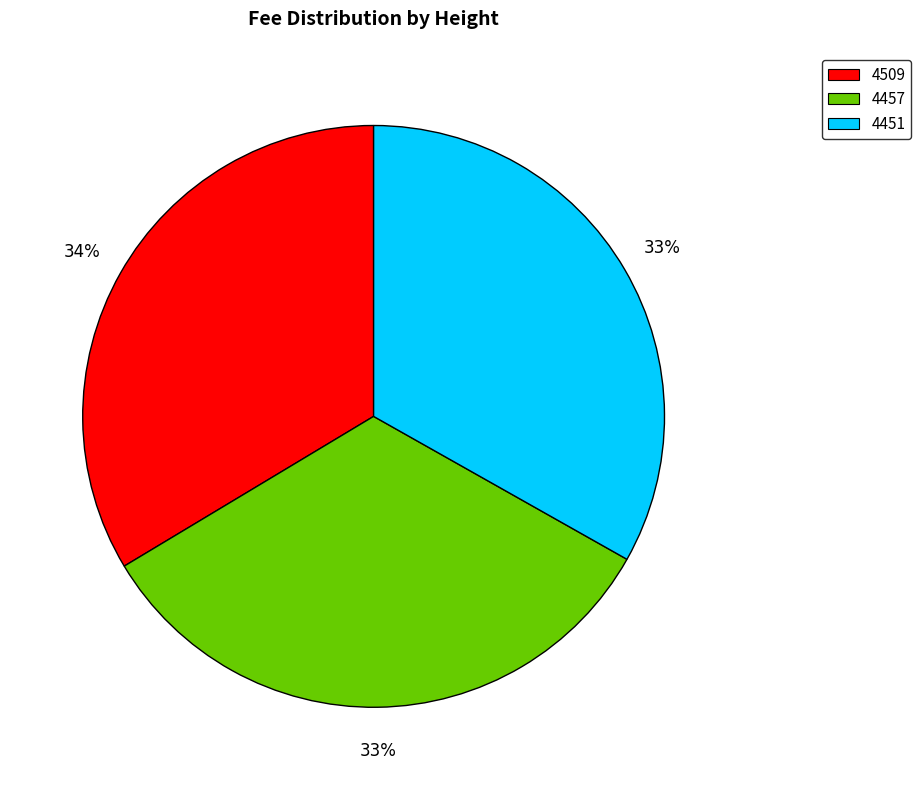

How many slices are in this pie chart?

3